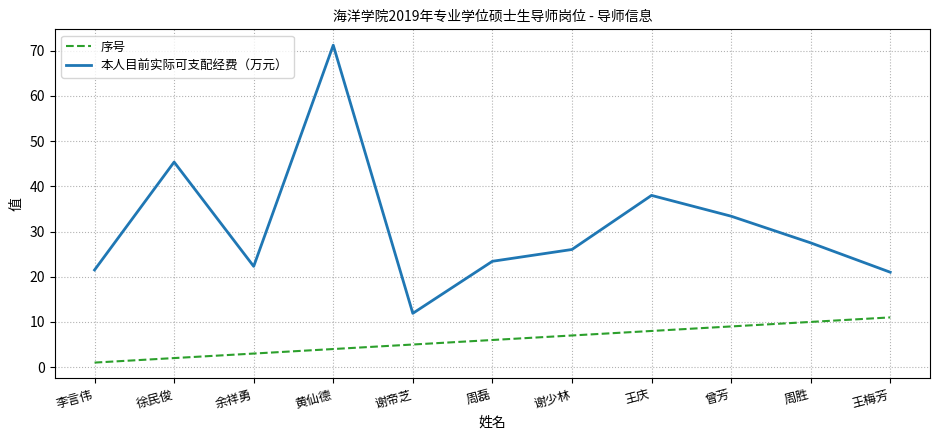

What position from the left is 王庆?

8